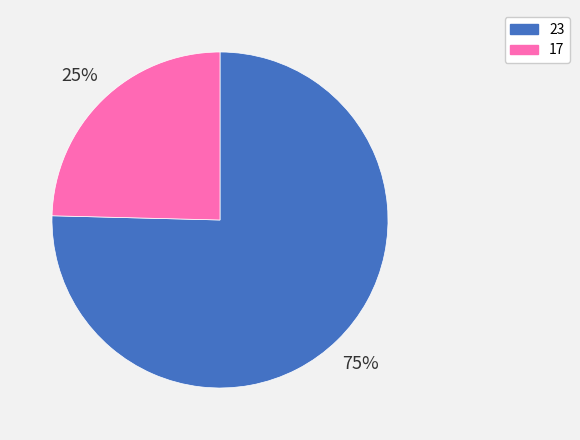

Is it true that 17 is 18% of the pie?

False